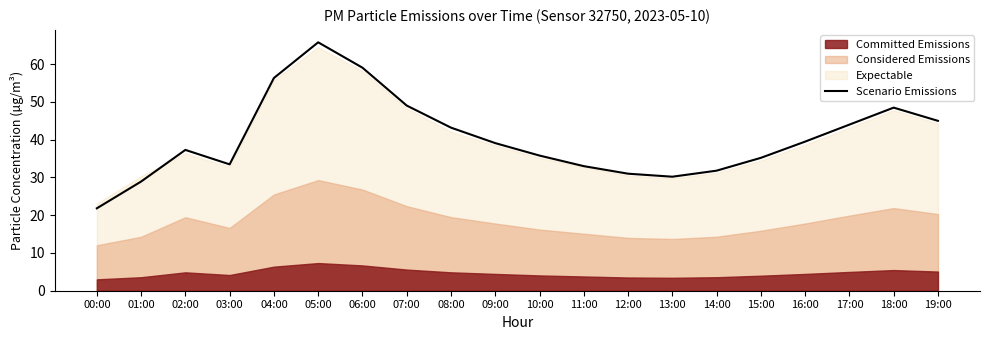

What is the change in value from 12:00 to 18:00?

+17.5